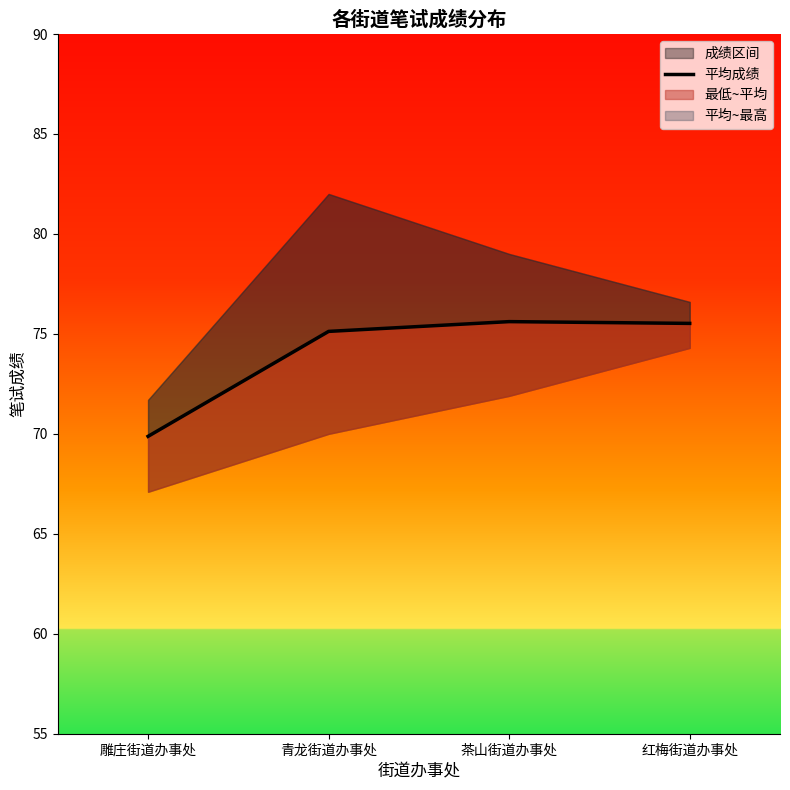

At which category does the data reach its first local peak?

茶山街道办事处